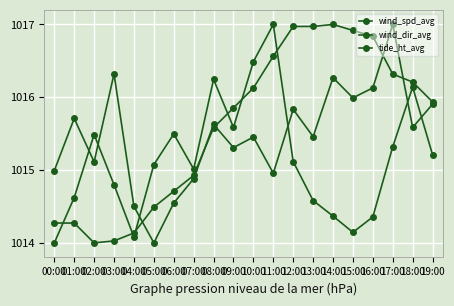

How many categories are shown in the chart?

20